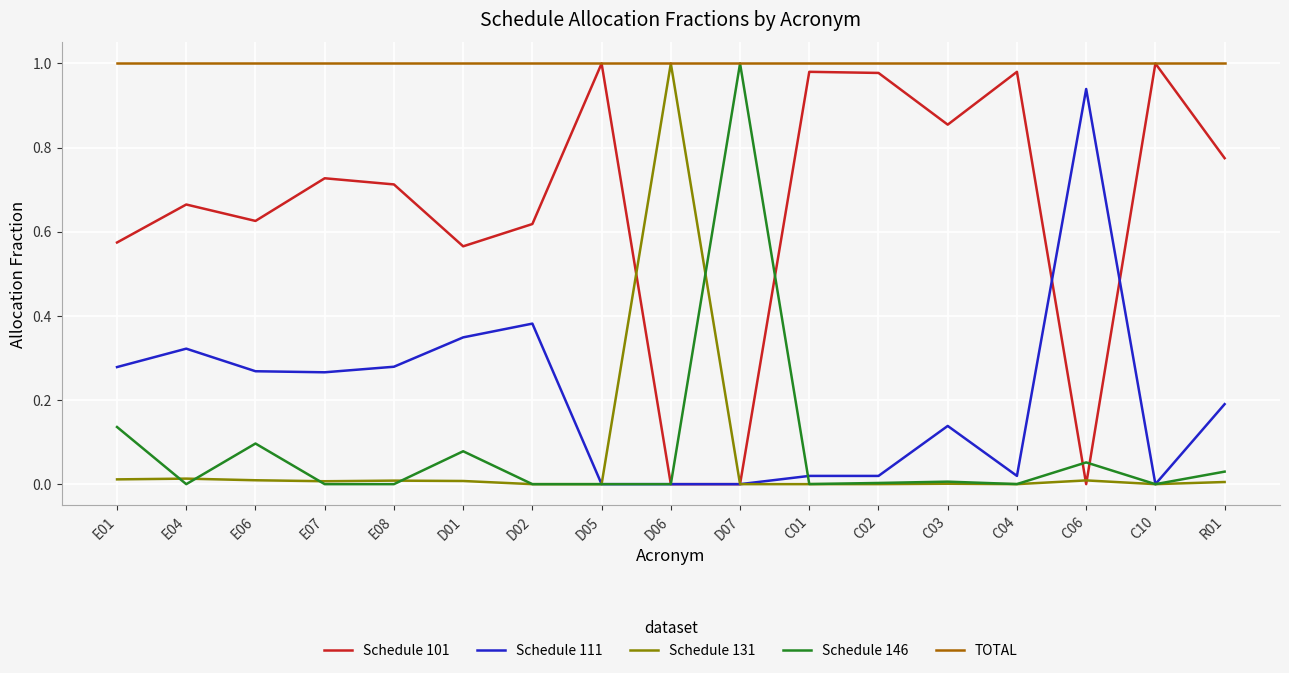

True or false: Schedule 131 has a value of 0.0 at E04.

True